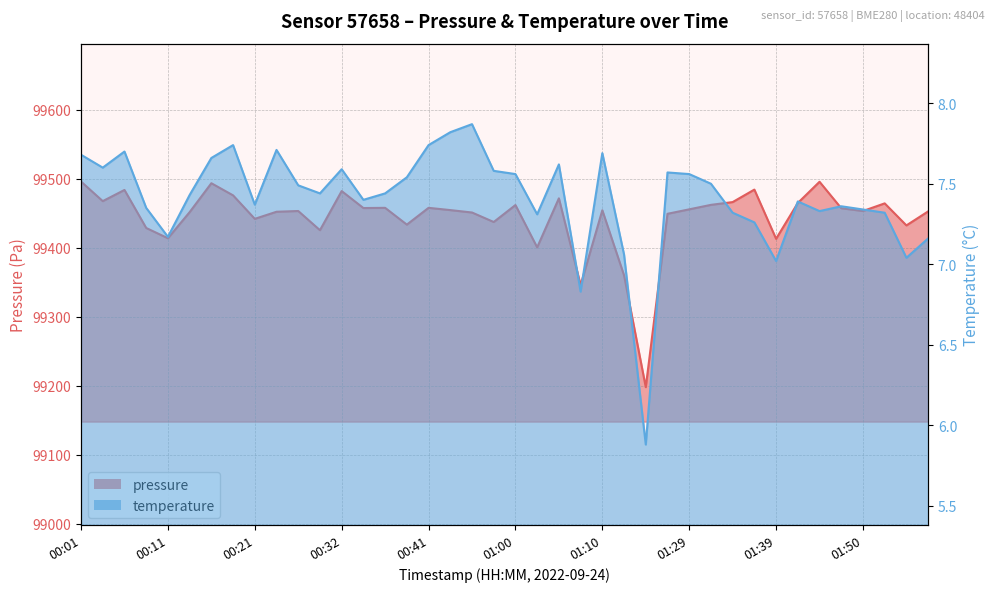

What is the spread (max minus min) of values at 00:19?

99468.3